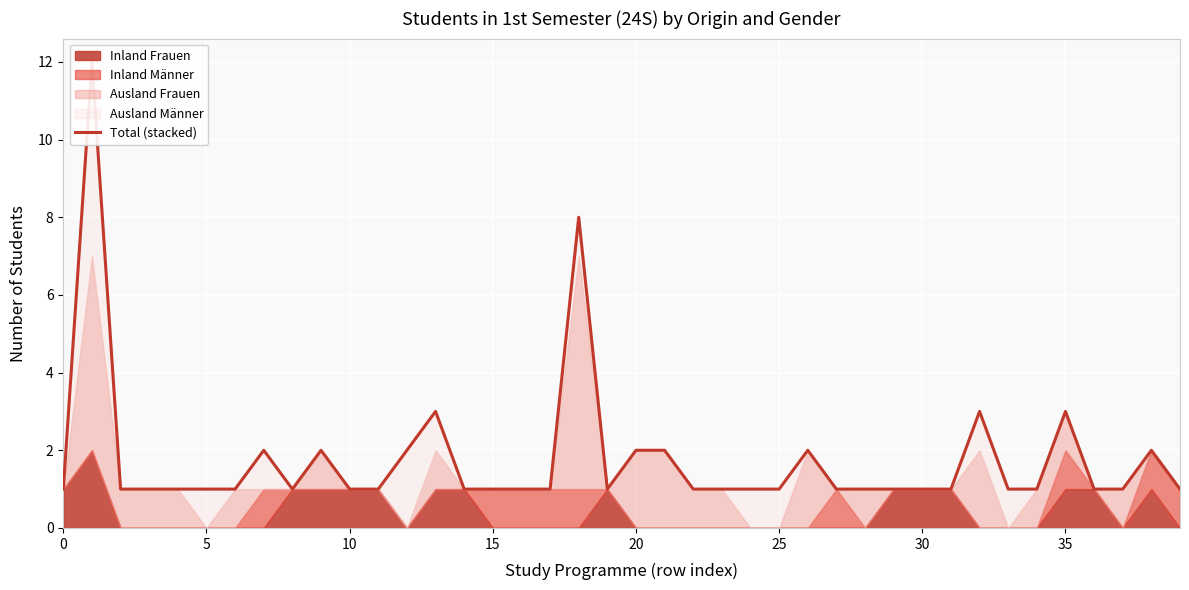

True or false: the data has more than 1 interior local peaks.

True